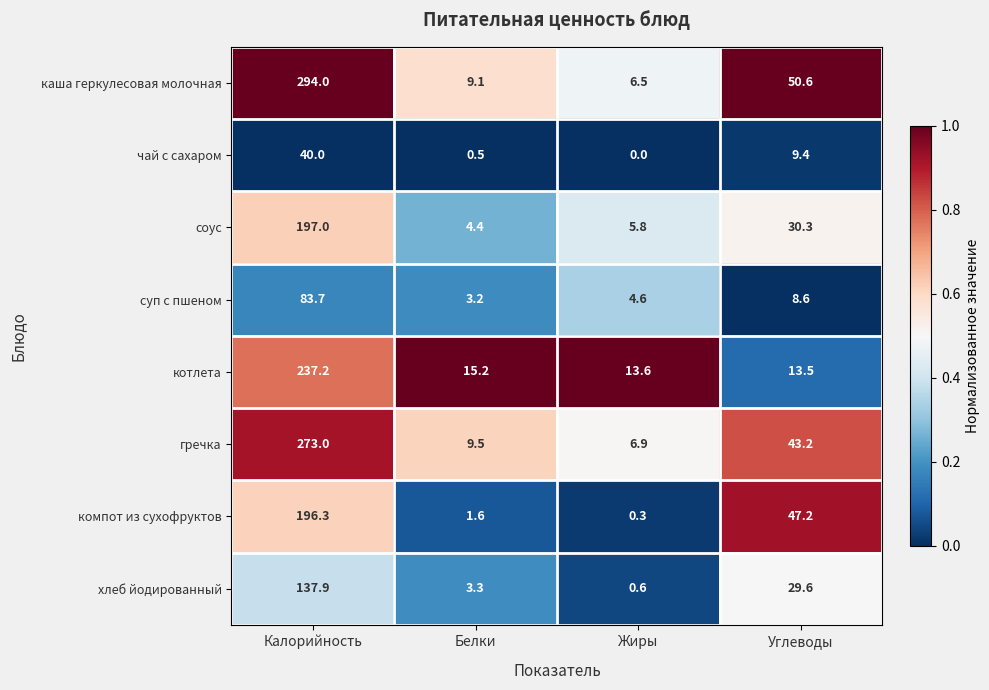

How many distinct data groups are displayed?

8